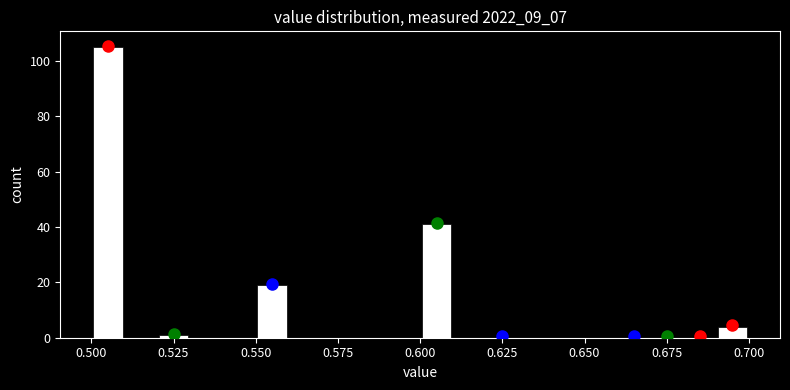

Around what value on the x-axis is the tallest bar? Give the approximate position of its centre, as read against the axis.

0.505